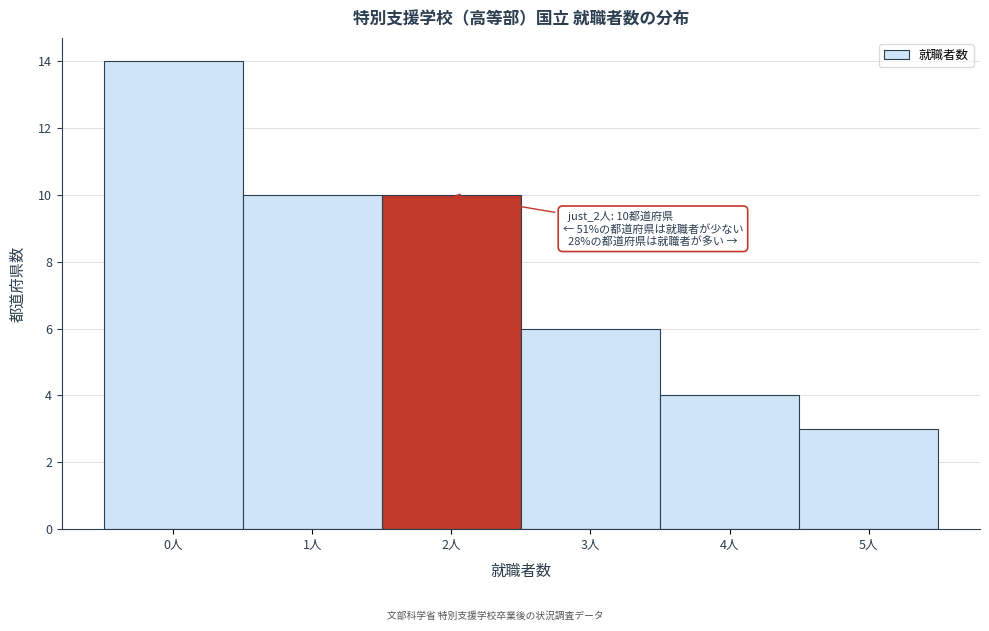

Over which range of the x-axis is the bar tallest?

-0.5 to 0.5